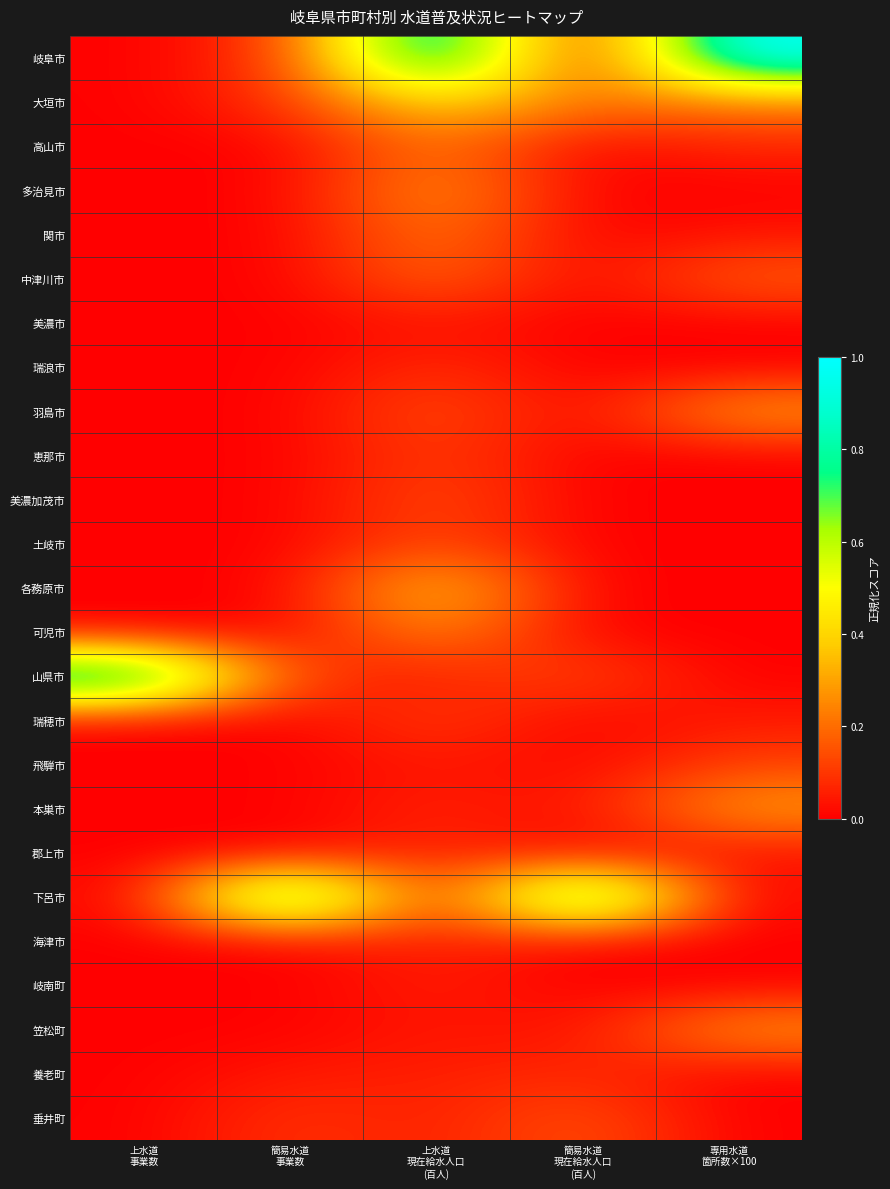

How many series are shown in this chart?

25